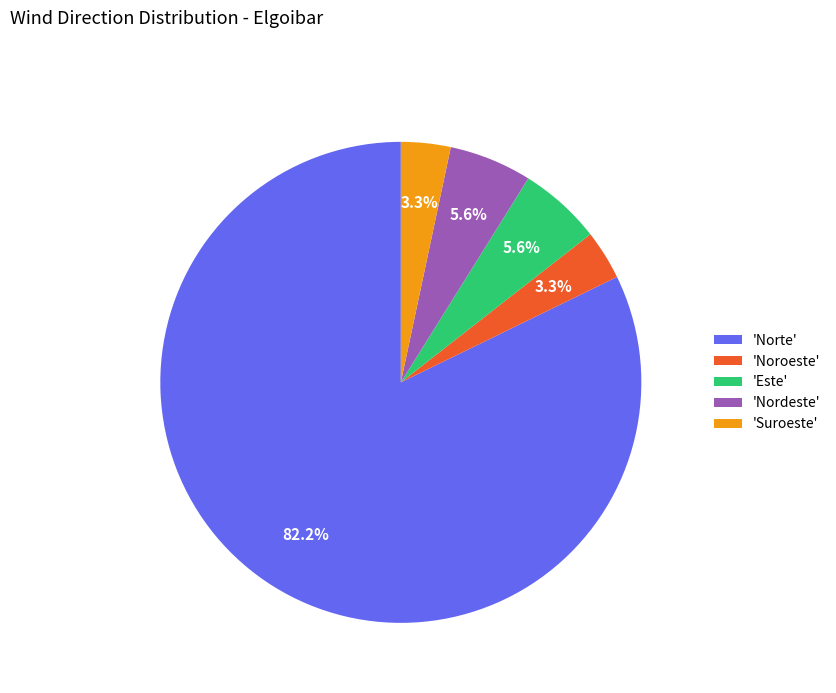

Is there any slice that represents more than half of the pie?

Yes